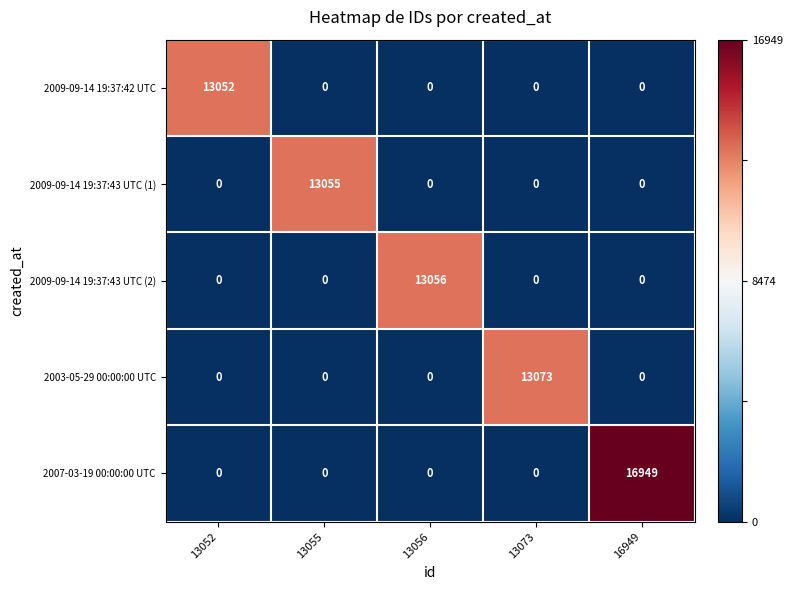

Rank the series by their maximum value, from lowest to highest.

2009-09-14 19:37:42 UTC, 2009-09-14 19:37:43 UTC (1), 2009-09-14 19:37:43 UTC (2), 2003-05-29 00:00:00 UTC, 2007-03-19 00:00:00 UTC